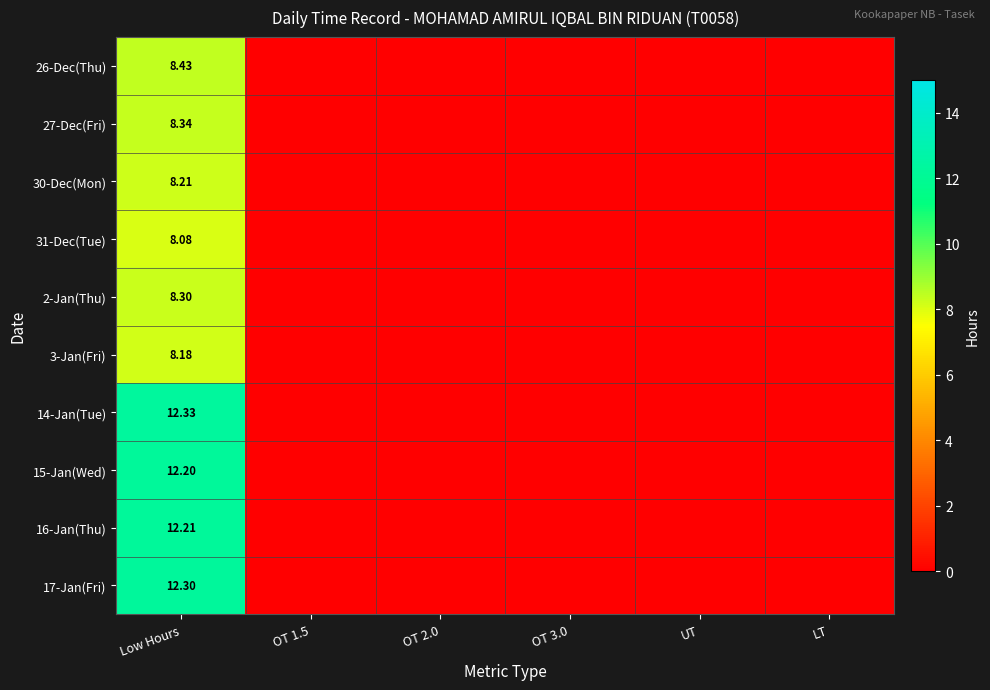

What is the difference between the maximum and minimum values in the 3-Jan(Fri) series?

8.2